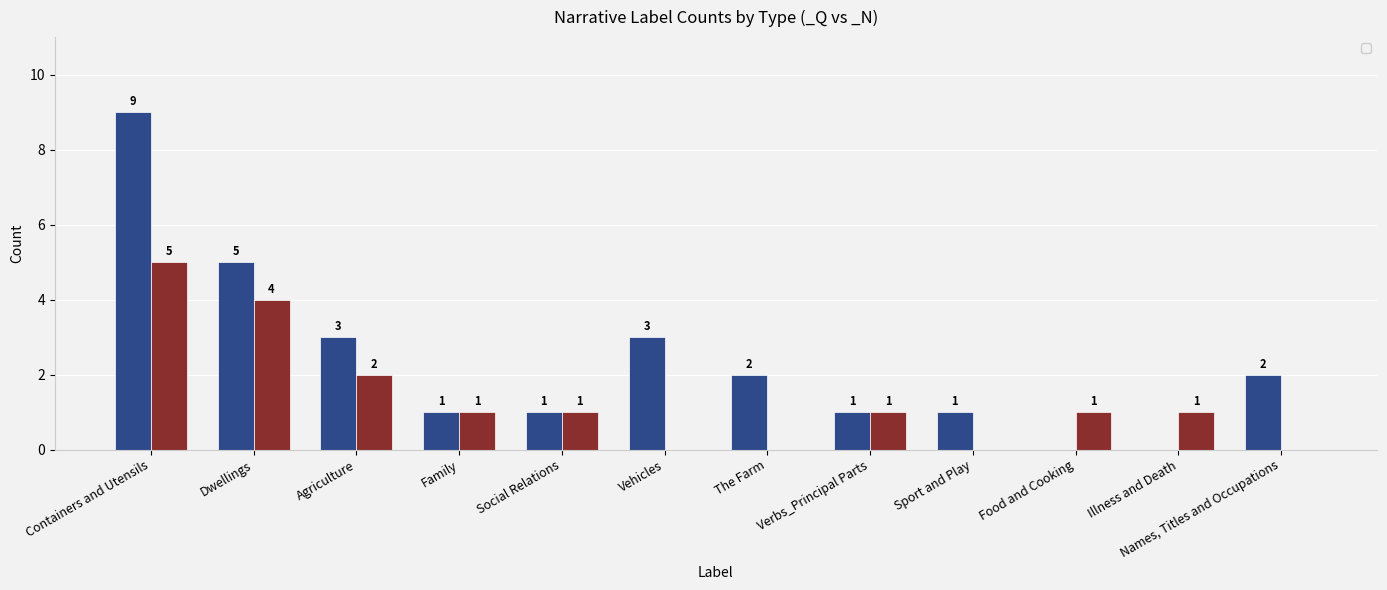

What is the difference between the maximum and minimum values in the _N (Count) series?

5